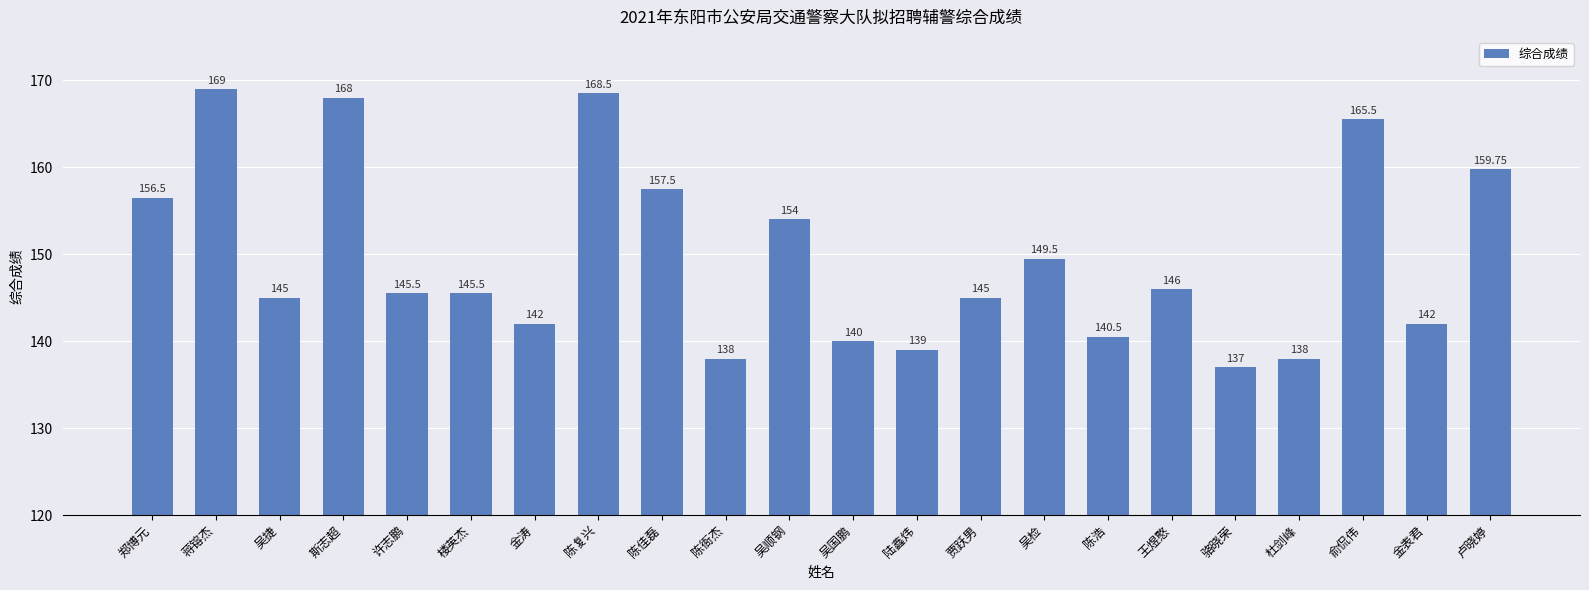

Reading right to left, what are all the values shown in this chart?

159.8	142.0	165.5	138.0	137.0	146.0	140.5	149.5	145.0	139.0	140.0	154.0	138.0	157.5	168.5	142.0	145.5	145.5	168.0	145.0	169.0	156.5